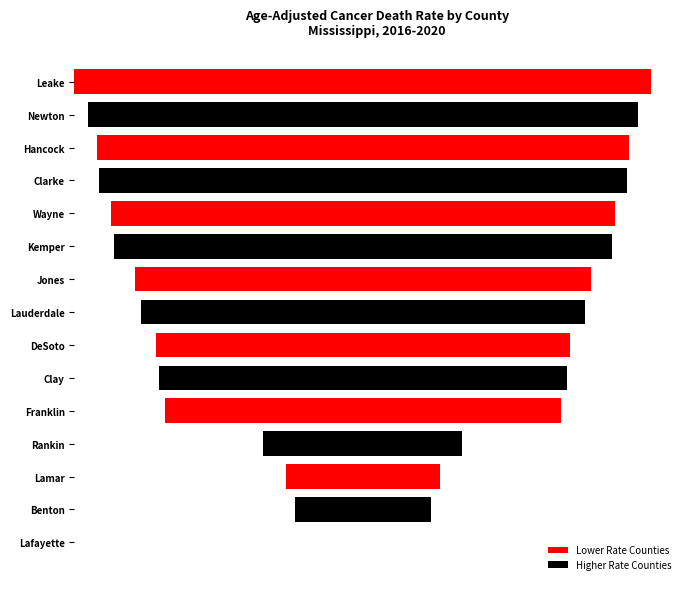

Count the number of categories in the chart.

15